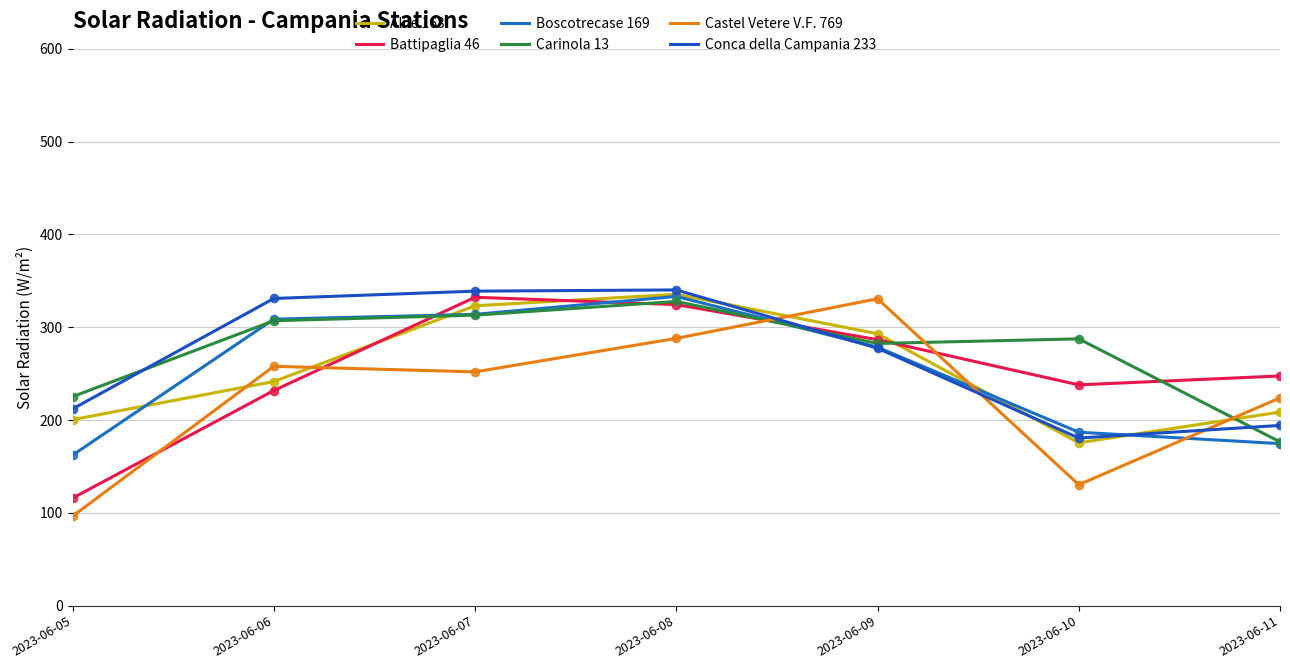

What is the total value across all series at 2023-06-09?

1748.7